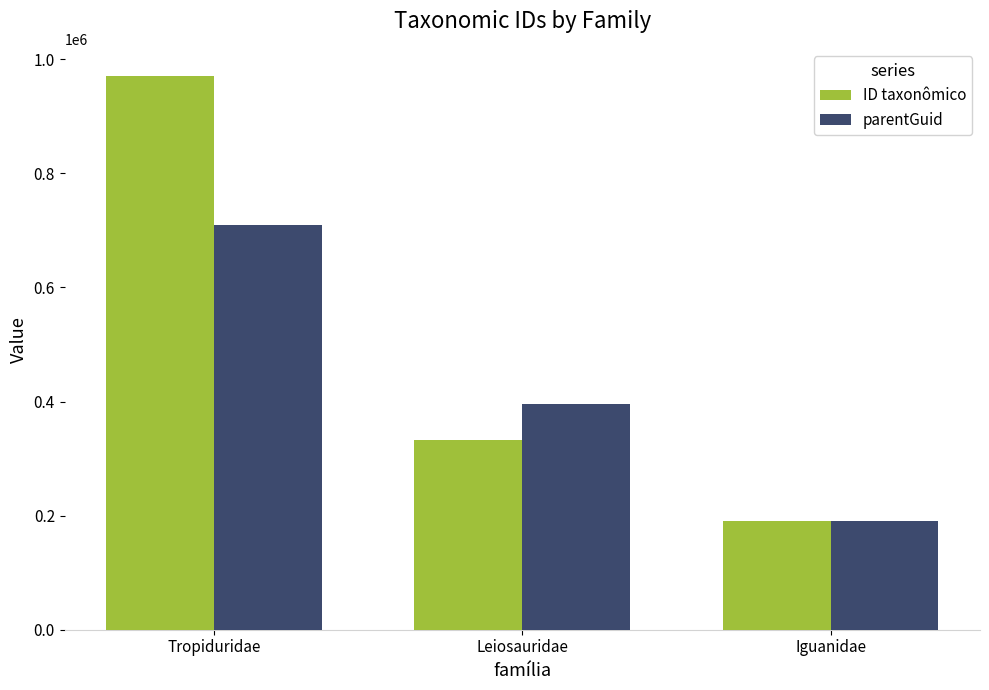

Which series has the largest total across all categories?

ID taxonômico